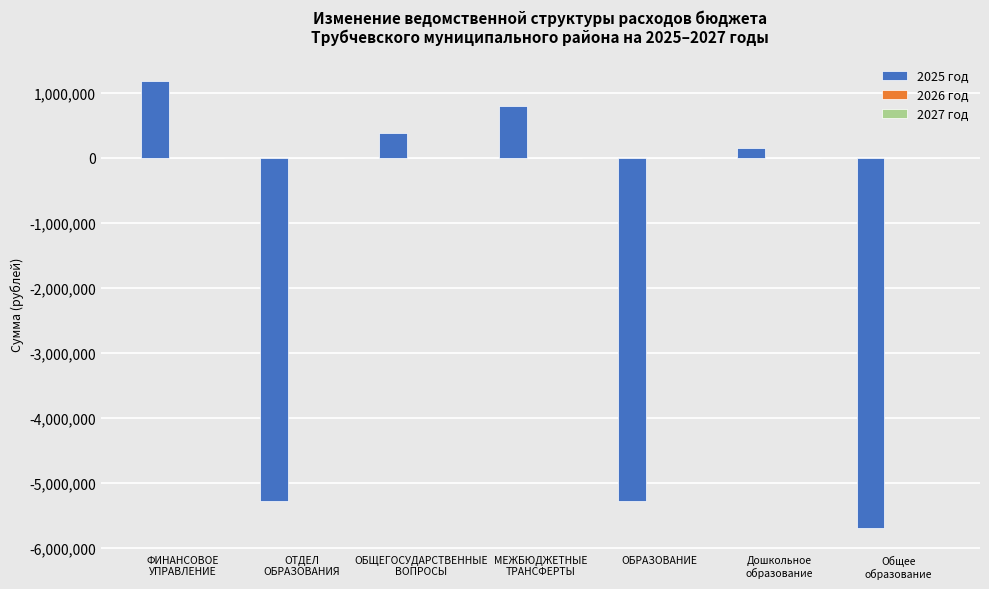

True or false: the data shows -5278530.0 at ОБРАЗОВАНИЕ.

True